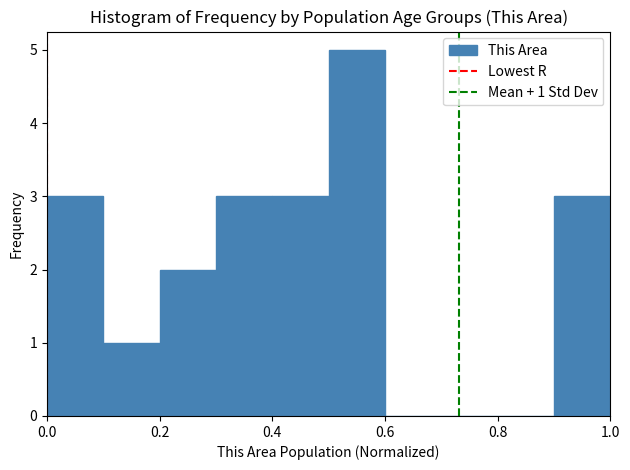

Which range on the x-axis has the tallest bar?

0.5 to 0.6